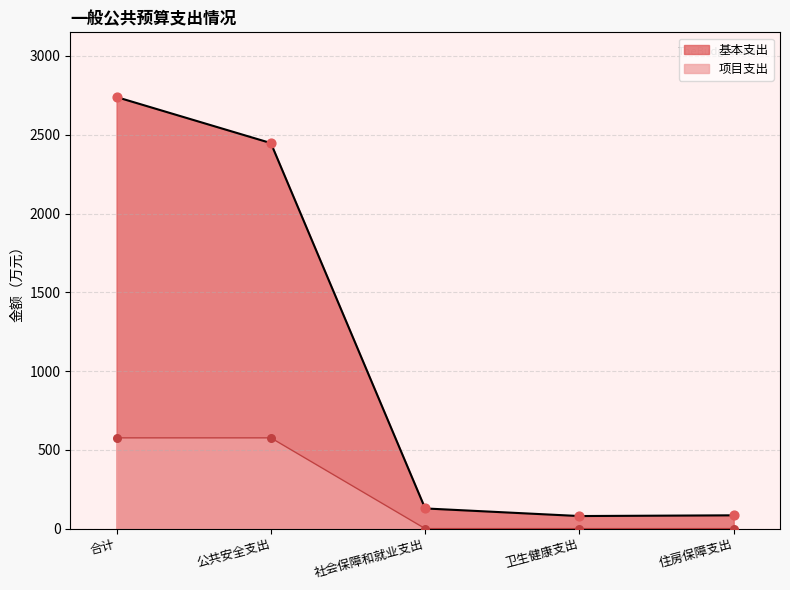

Is the value of 项目支出 at 社会保障和就业支出 greater than the value of 基本支出 at 住房保障支出?

No